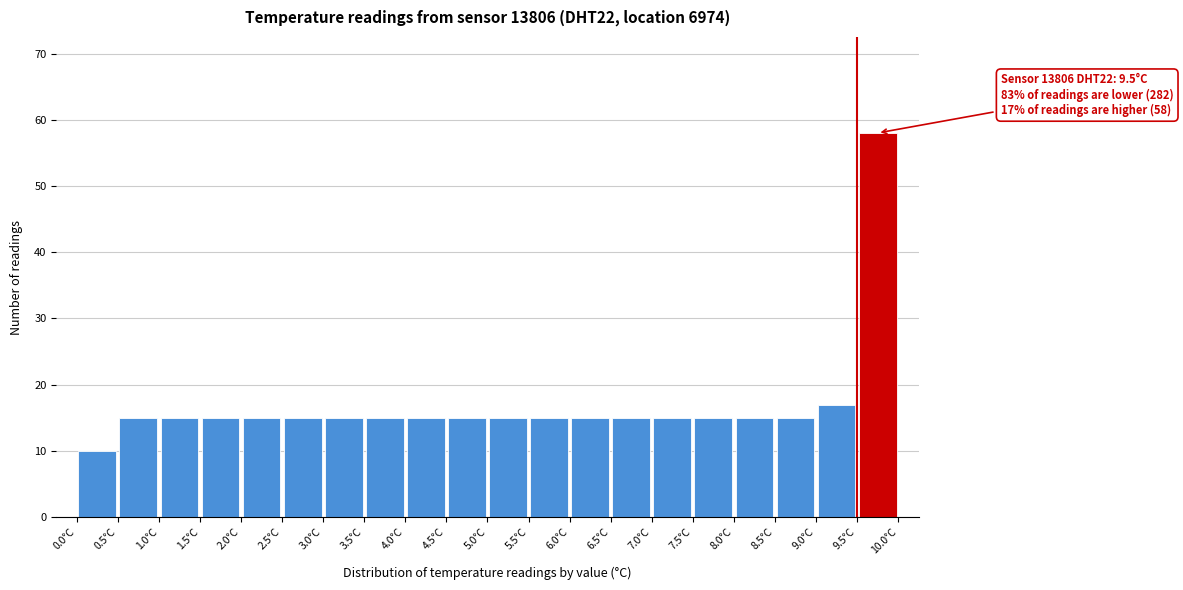

Over which range of the x-axis is the bar tallest?

9.5 to 10.0